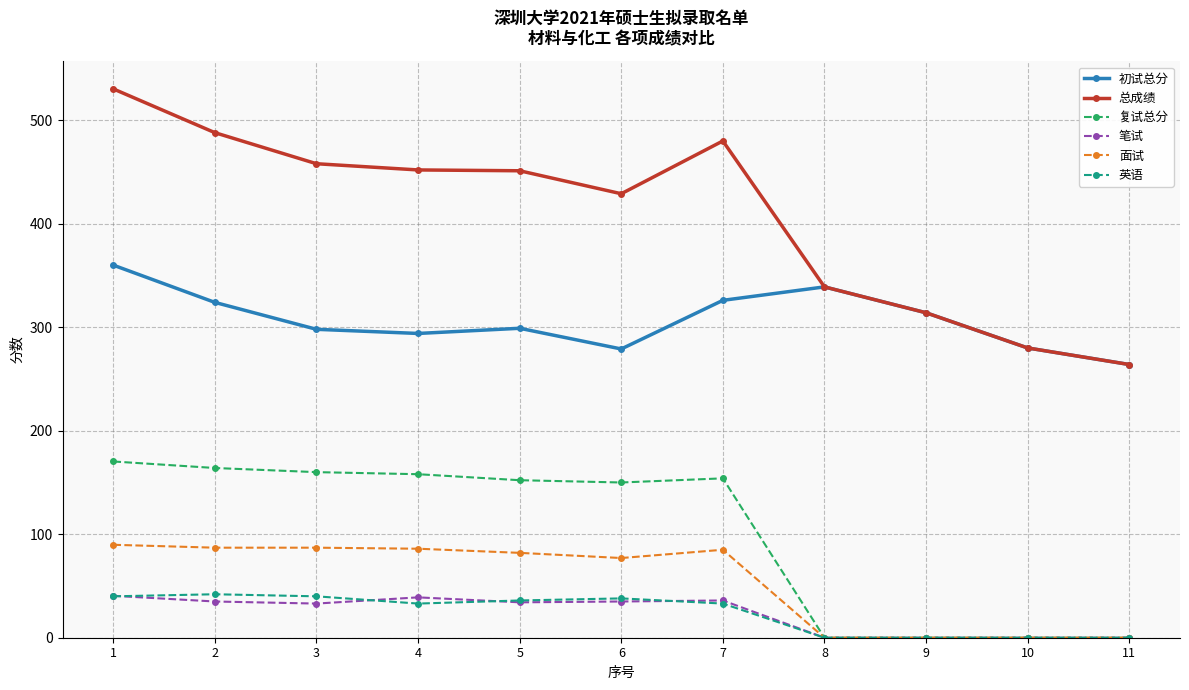

At which category does the chart reach its peak across all series?

1